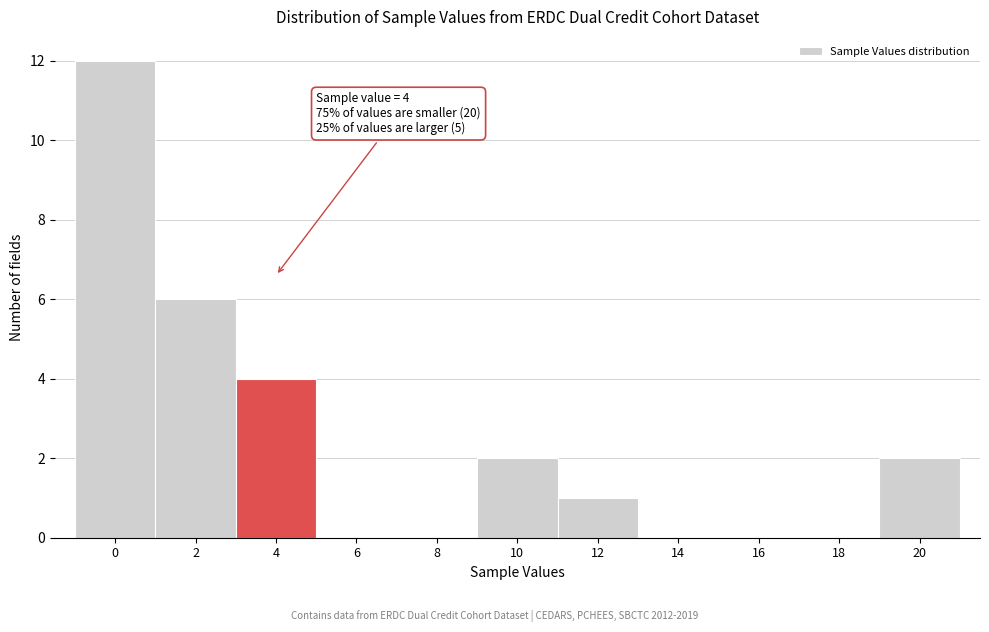

Reading left to right, transcribe all the data shown in this chart.

0=12	2=6	4=4	6=0	8=0	10=2	12=1	14=0	16=0	18=0	20=2